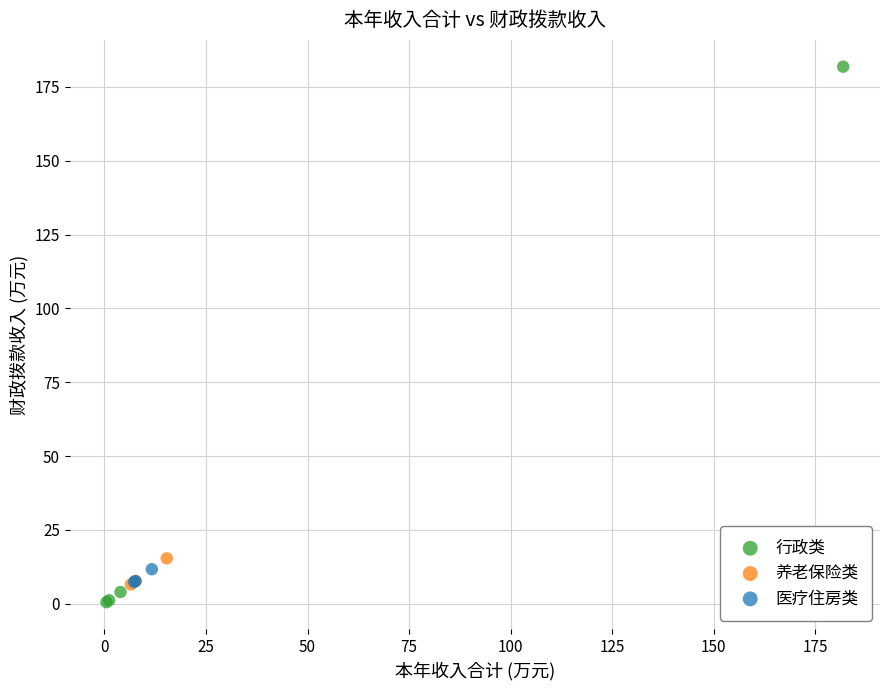

What are all the series names shown in the legend?

行政类, 养老保险类, 医疗住房类